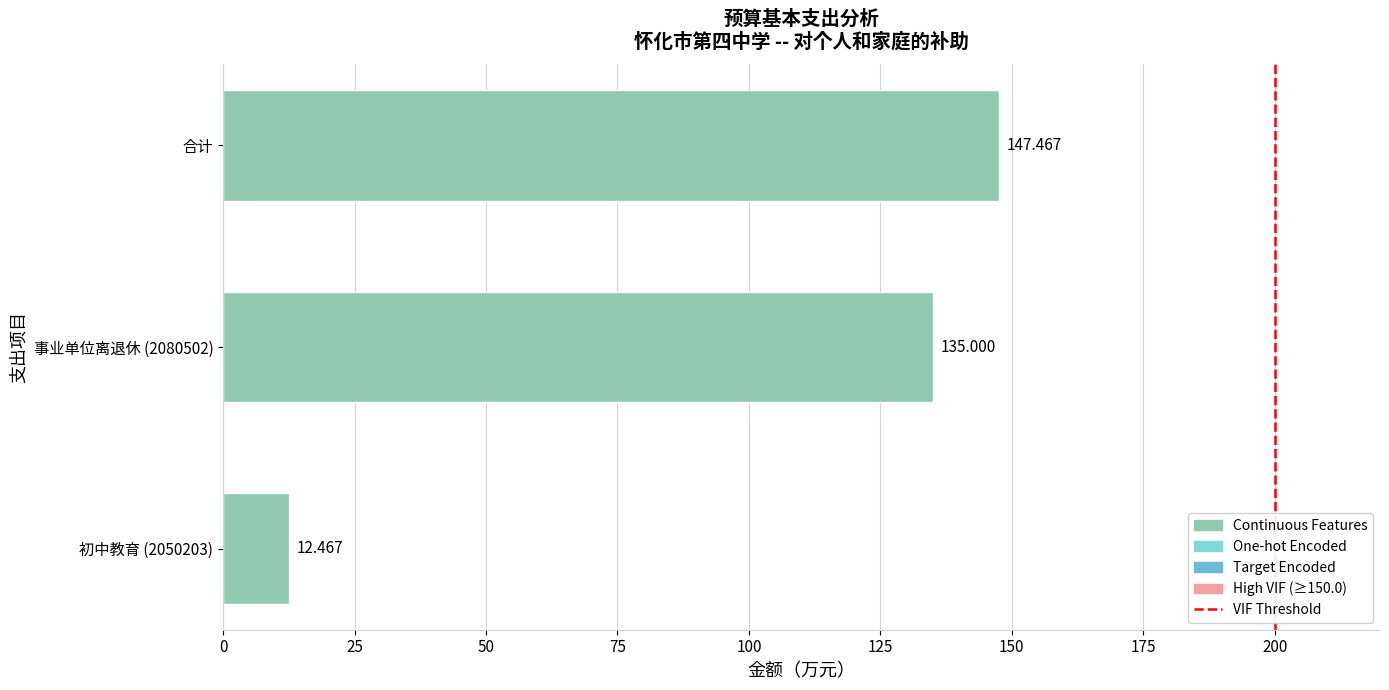

Which has a higher value, 事业单位离退休 (2080502) or 合计?

合计